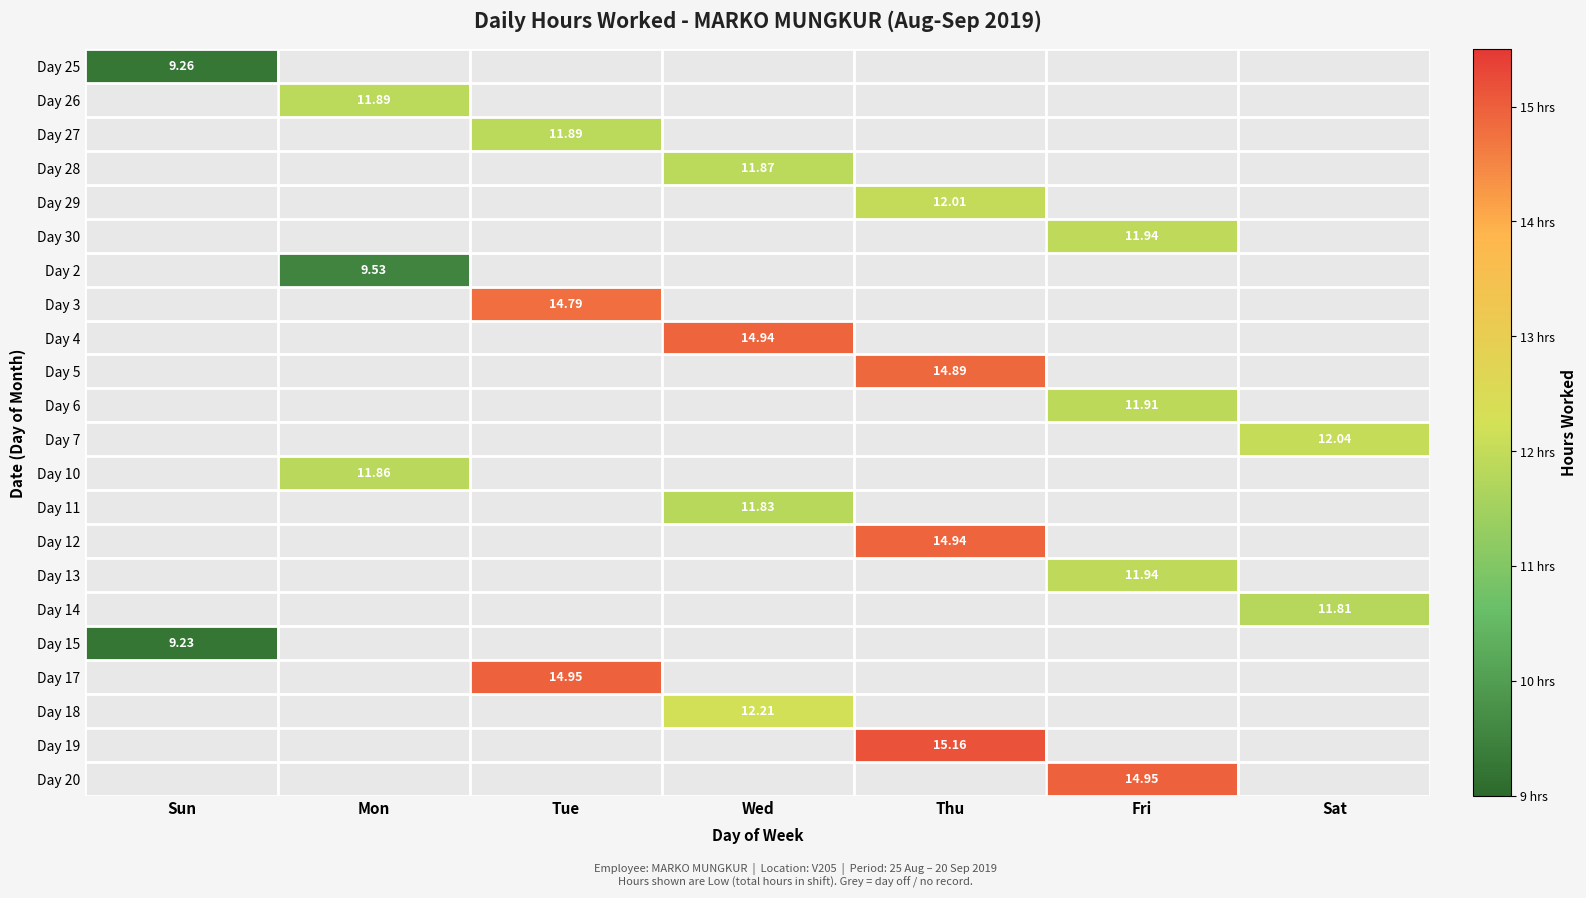

What is the approximate value of Day 30 at Fri?

11.9